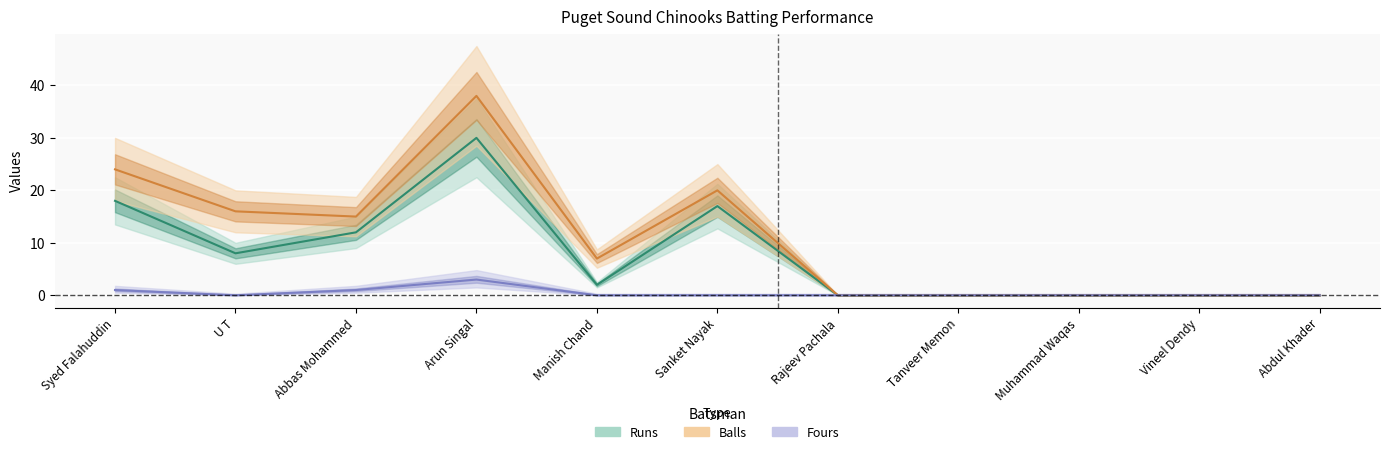

At which category is the sum across all series the highest?

Arun Singal